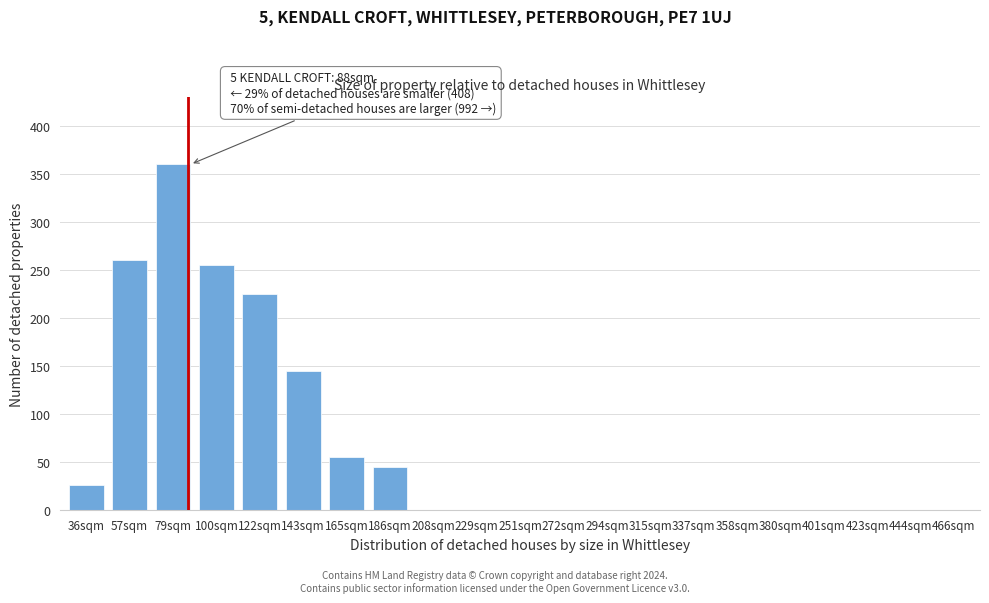

Reading right to left, extract all data points from this chart.

466sqm=0	444sqm=0	423sqm=0	401sqm=0	380sqm=0	358sqm=0	337sqm=0	315sqm=0	294sqm=0	272sqm=0	251sqm=0	229sqm=0	208sqm=0	186sqm=45	165sqm=55	143sqm=145	122sqm=225	100sqm=255	79sqm=360	57sqm=260	36sqm=26